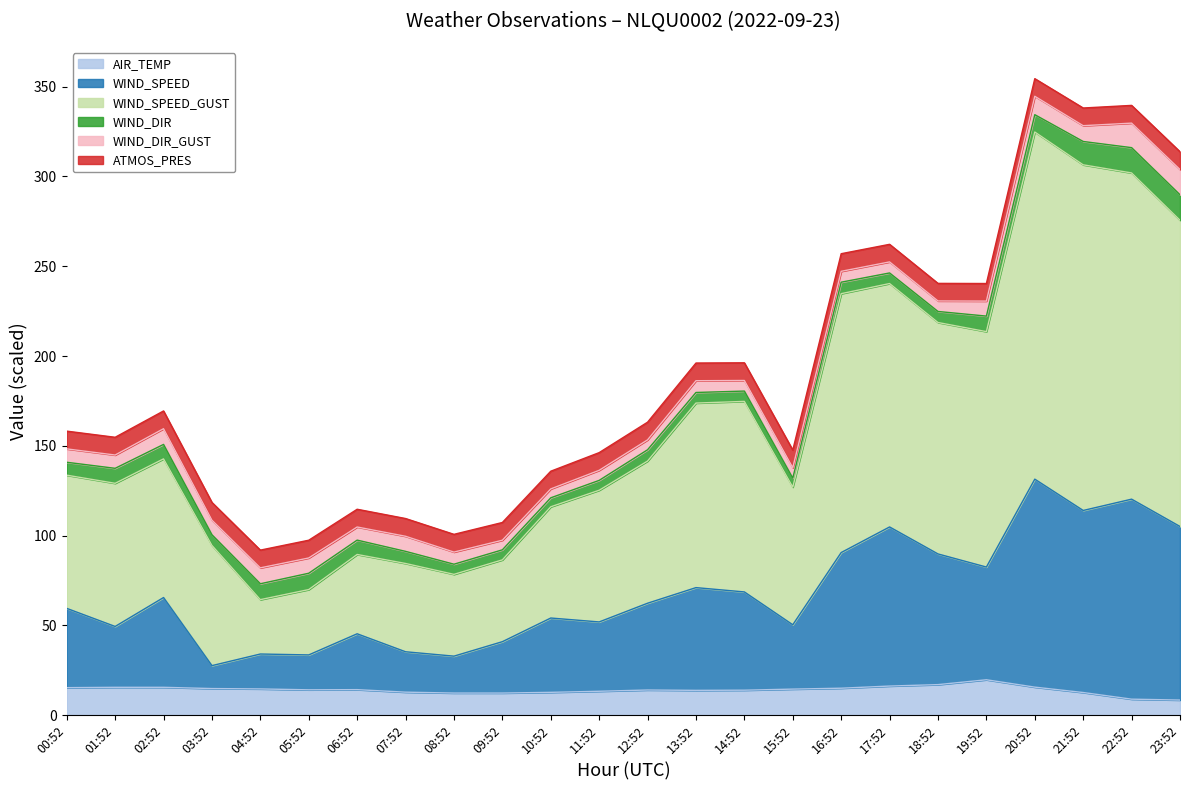

At which category does WIND_SPEED reach its first local valley?

01:52